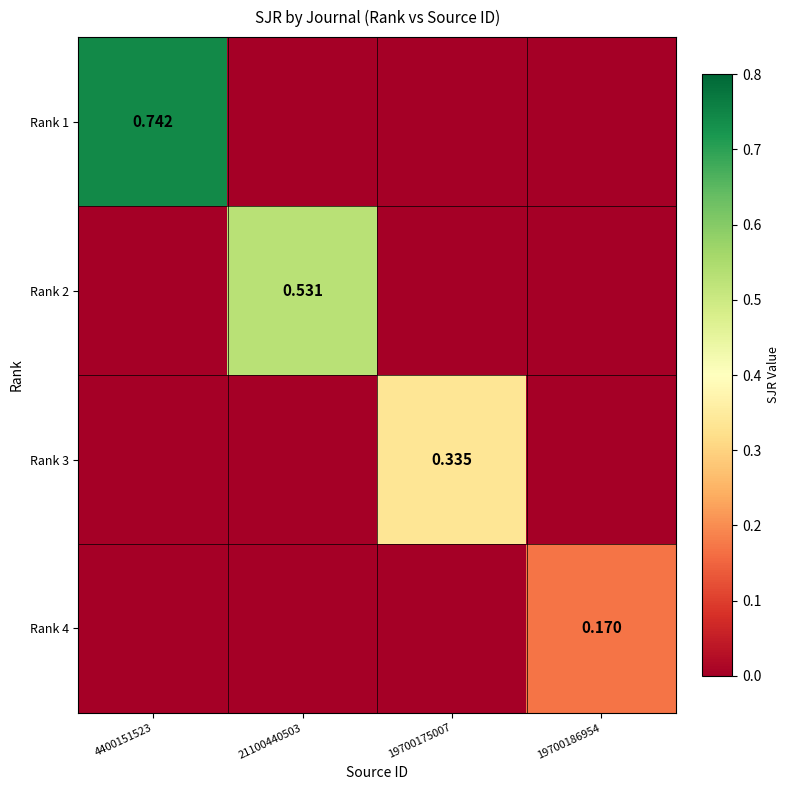

Is the value of Rank 1 at 4400151523 greater than the value of Rank 2 at 21100440503?

Yes